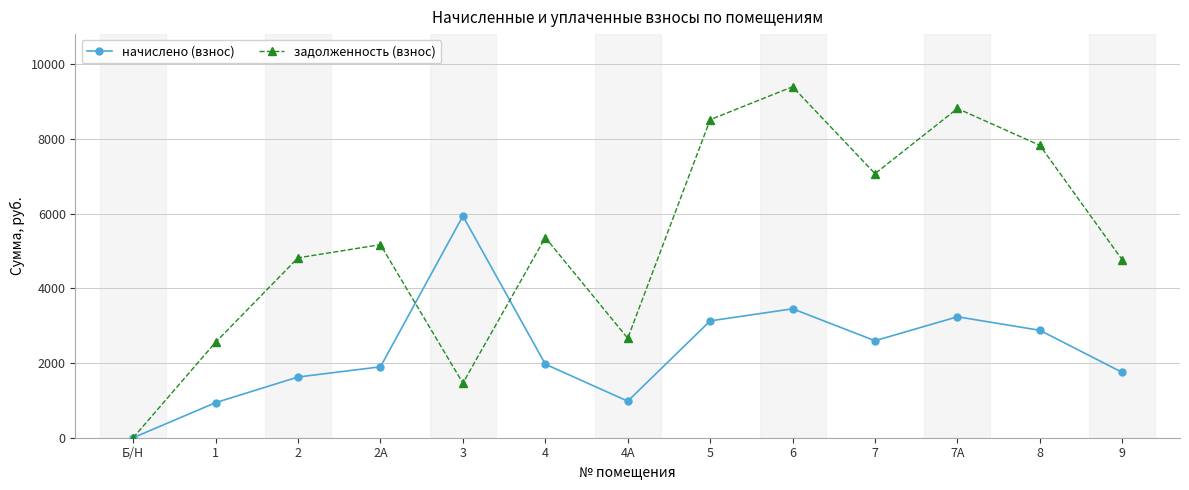

The value of задолженность (взнос) at Б/Н is 3735.0. True or false?

False